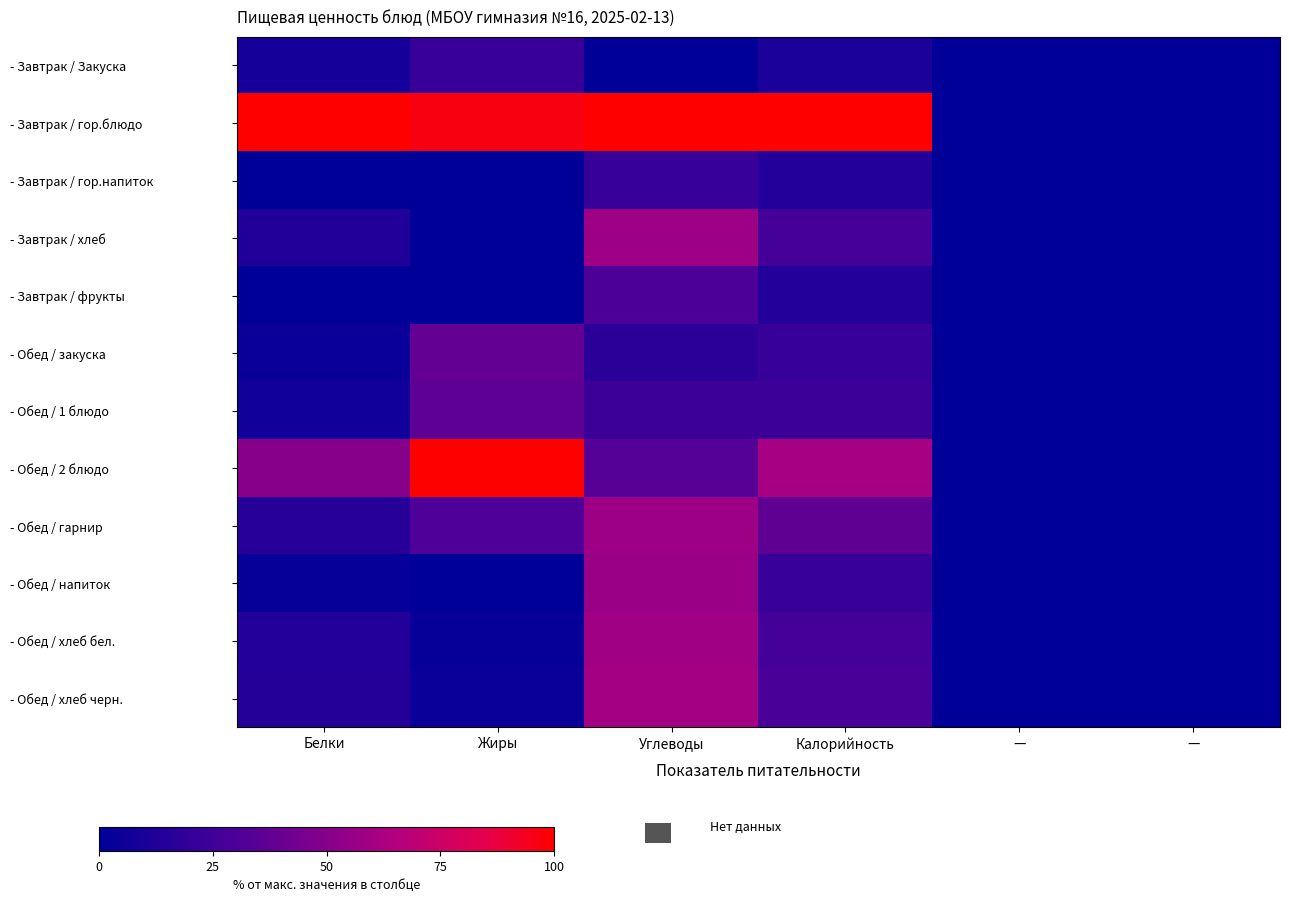

Count the number of data series in this chart.

12